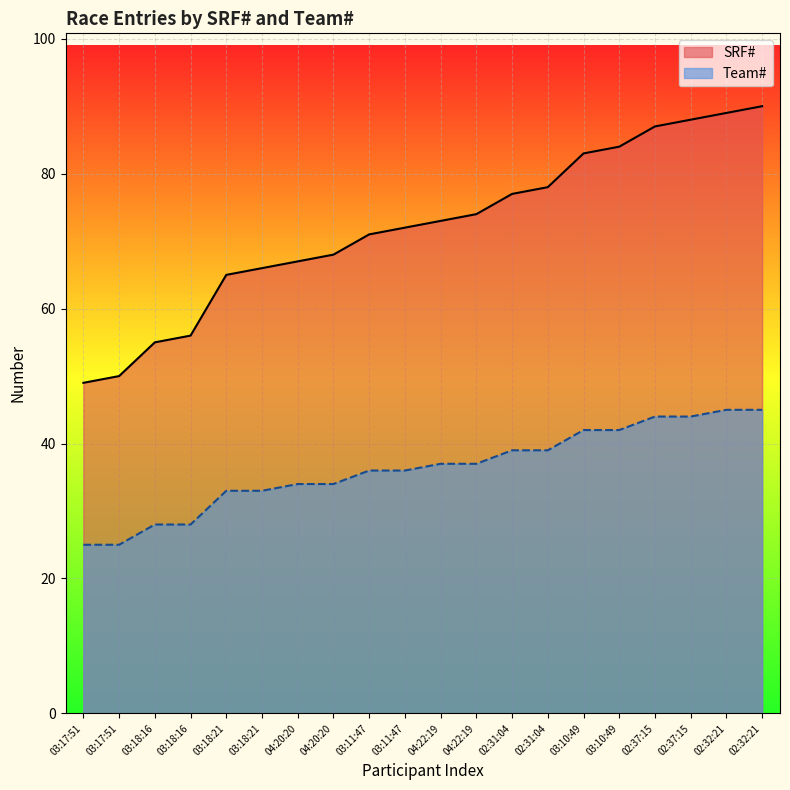

What is the difference between the Team# values at 03:18:21 and 02:31:04?

6